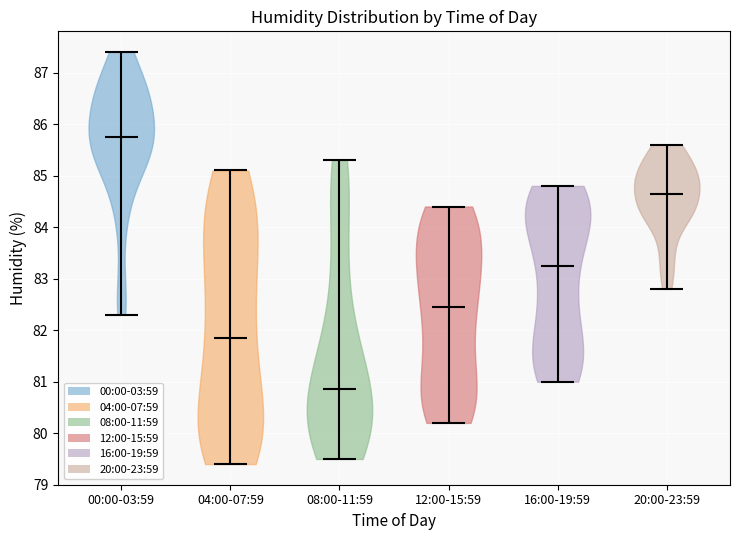

Which violin has the lowest median line?

08:00-11:59